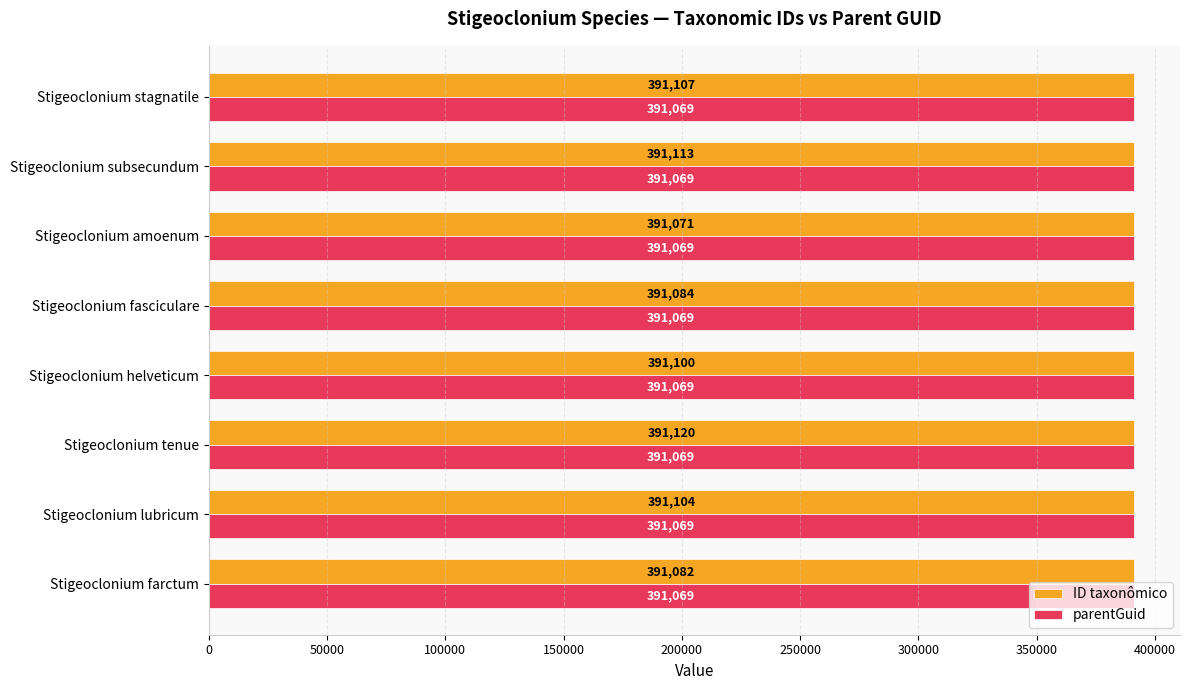

At which category is the sum across all series the highest?

Stigeoclonium tenue